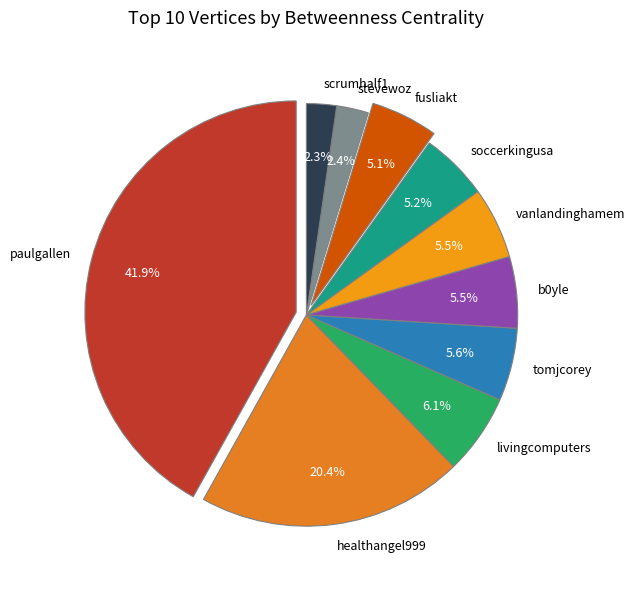

Which slice is the largest?

paulgallen